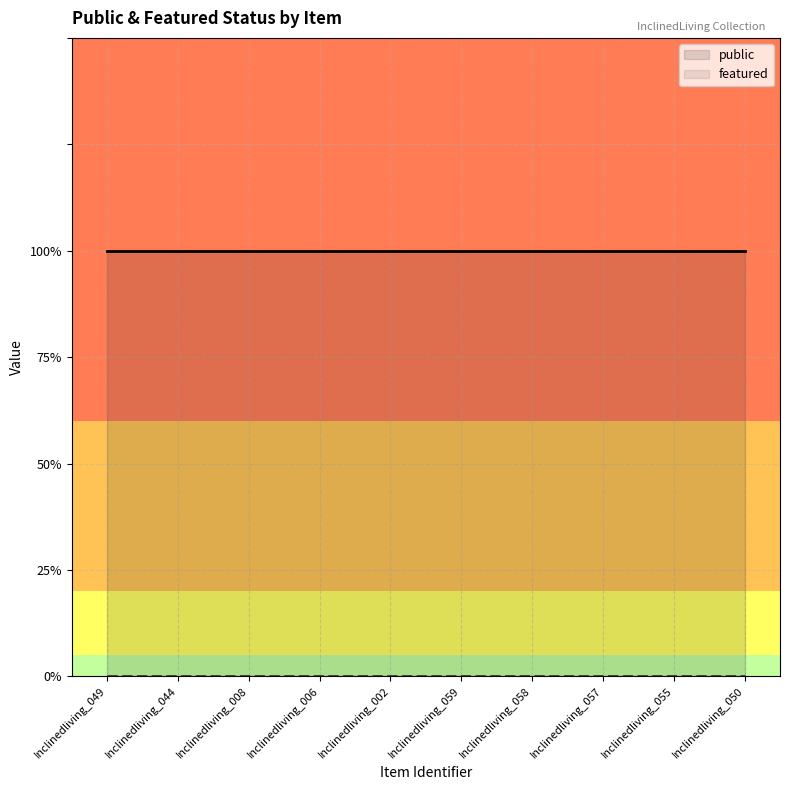

At Inclinedliving_058, list the series in order from largest to smallest.

public, featured